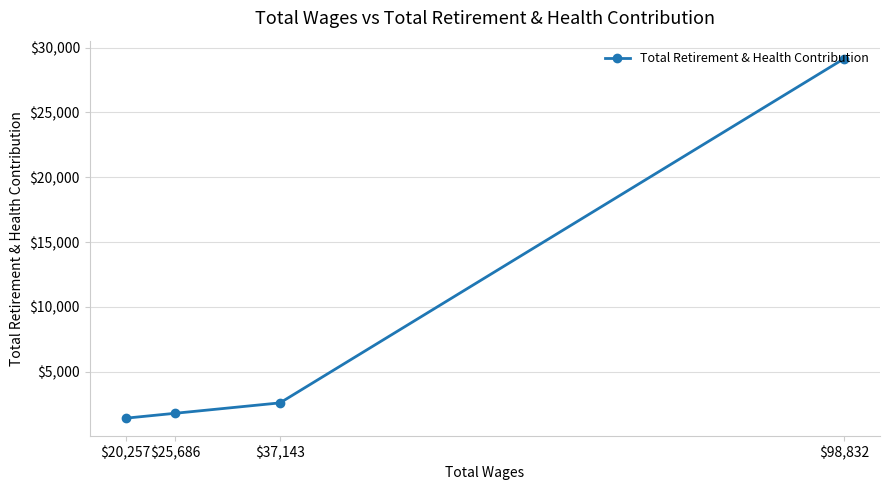

The chart shows a value of 2600 at $37,143. True or false?

True